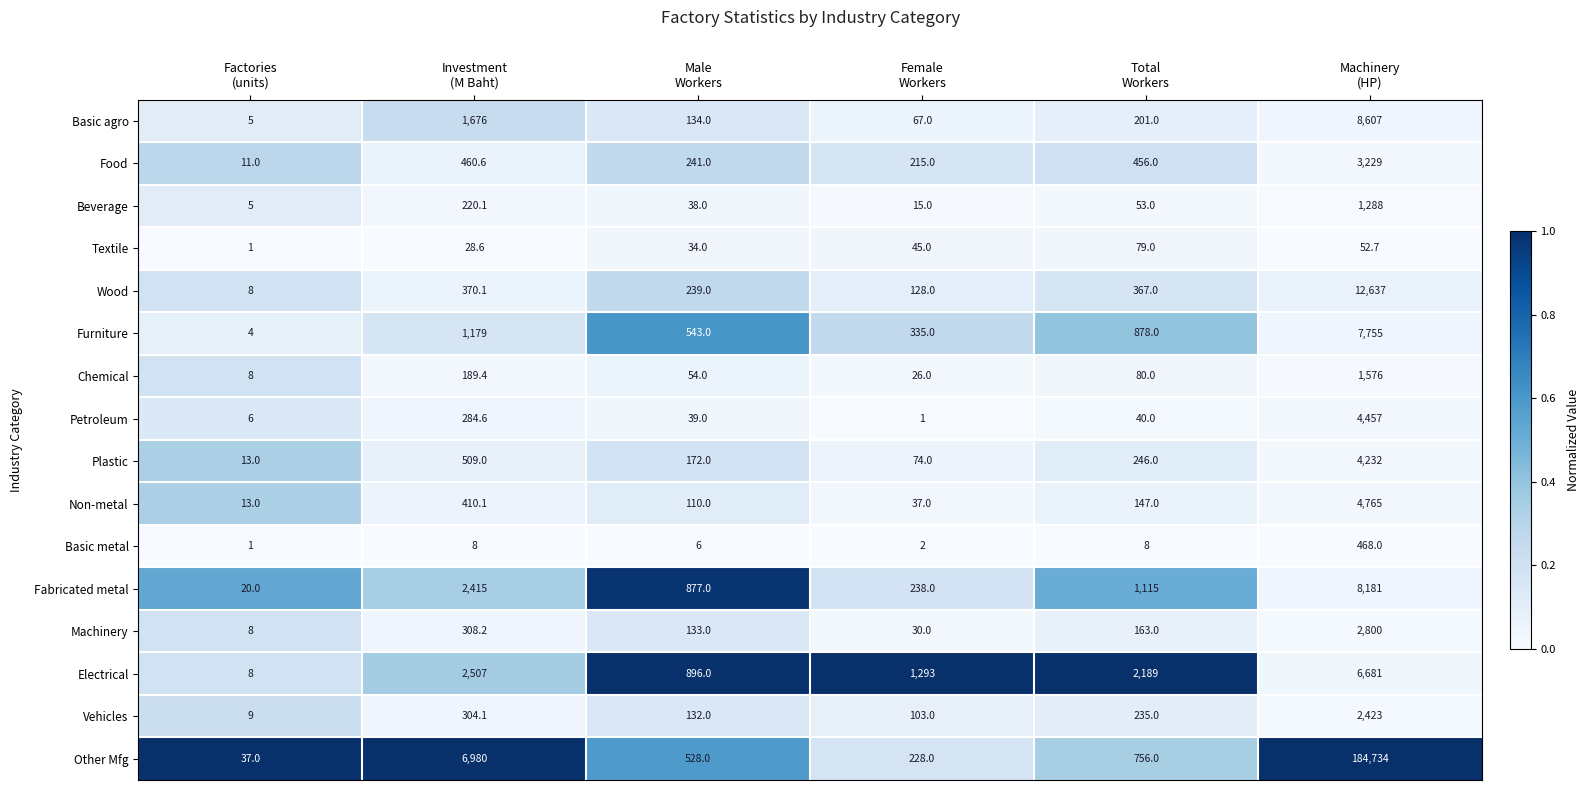

List the series in order of their peak value, lowest first.

Textile, Basic metal, Beverage, Chemical, Vehicles, Machinery, Food, Plastic, Petroleum, Non-metal, Electrical, Furniture, Fabricated metal, Basic agro, Wood, Other Mfg